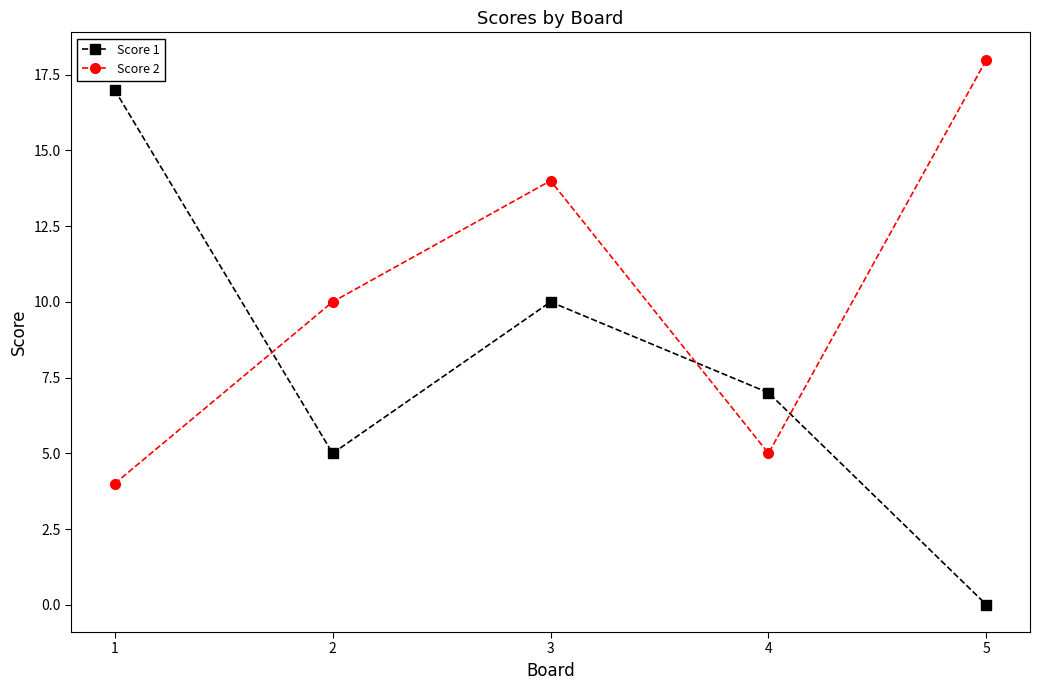

What is the maximum value shown in the chart?

18